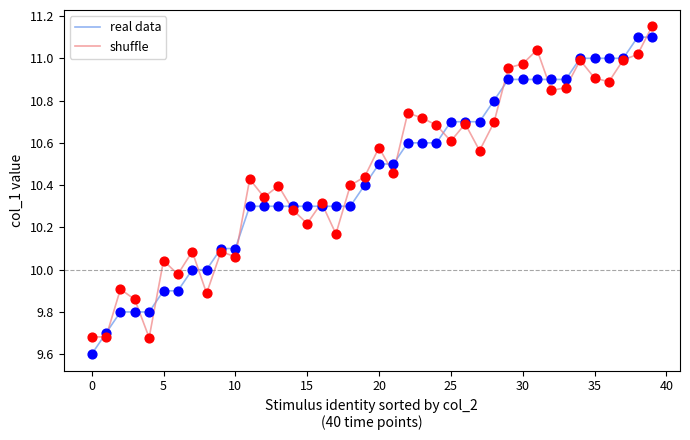

What is the minimum value for real data?

9.6